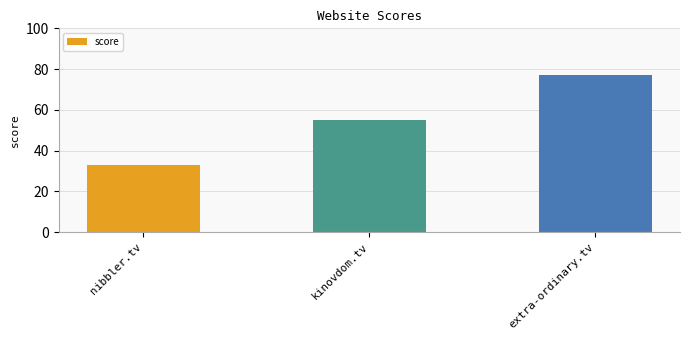

What is the label of the 3rd bar from the right?

nibbler.tv